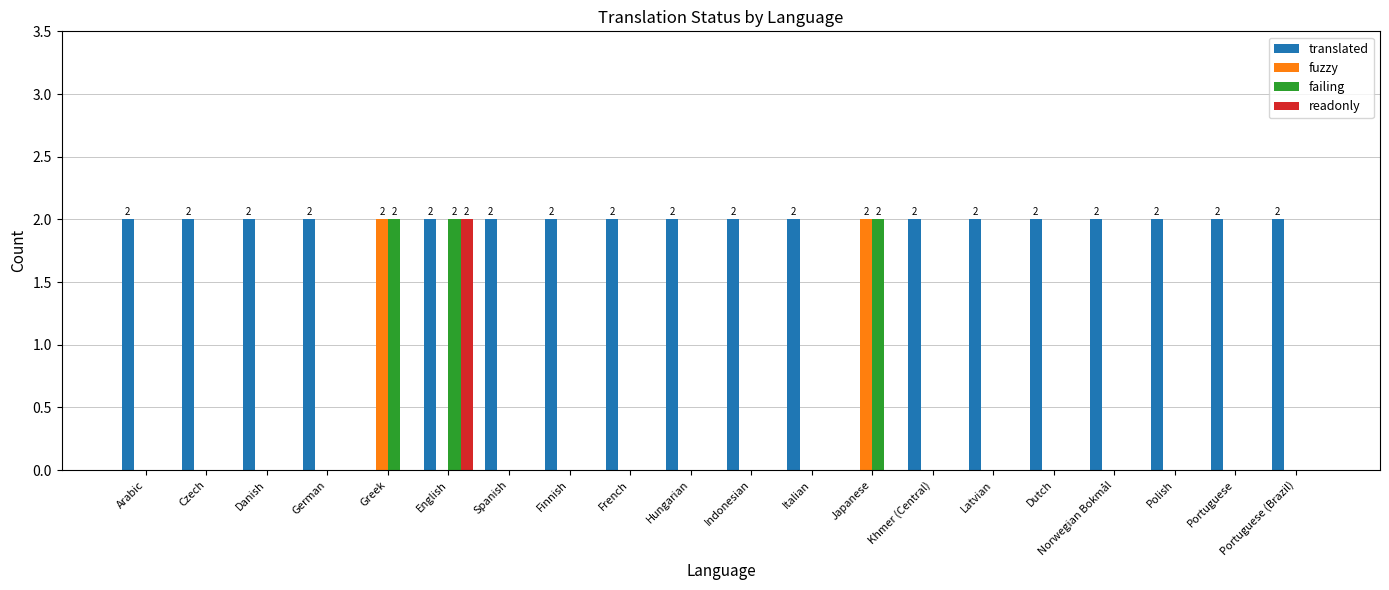

The value of readonly at Czech is -1. True or false?

False